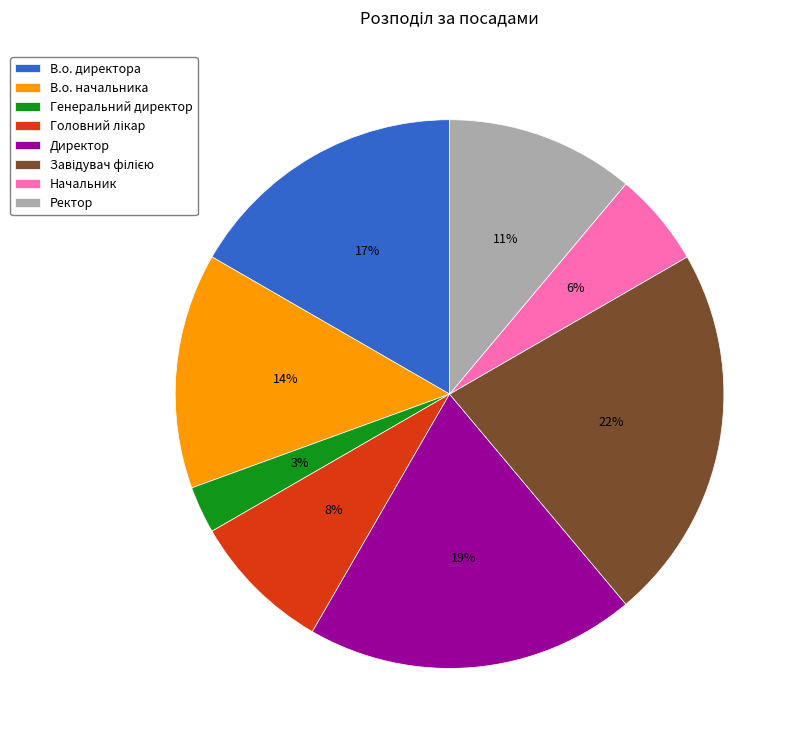

Which category has the smallest portion of the pie?

Генеральний директор